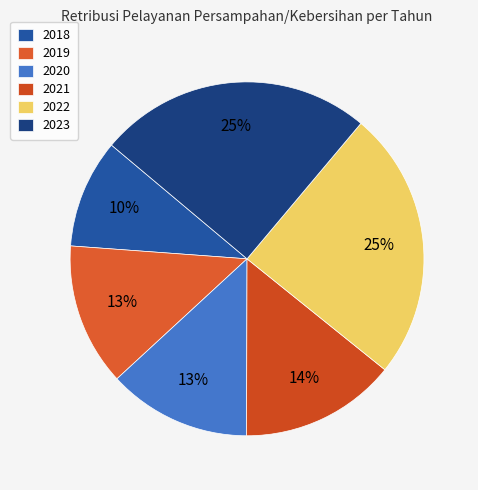

Which slice is the smallest?

2018